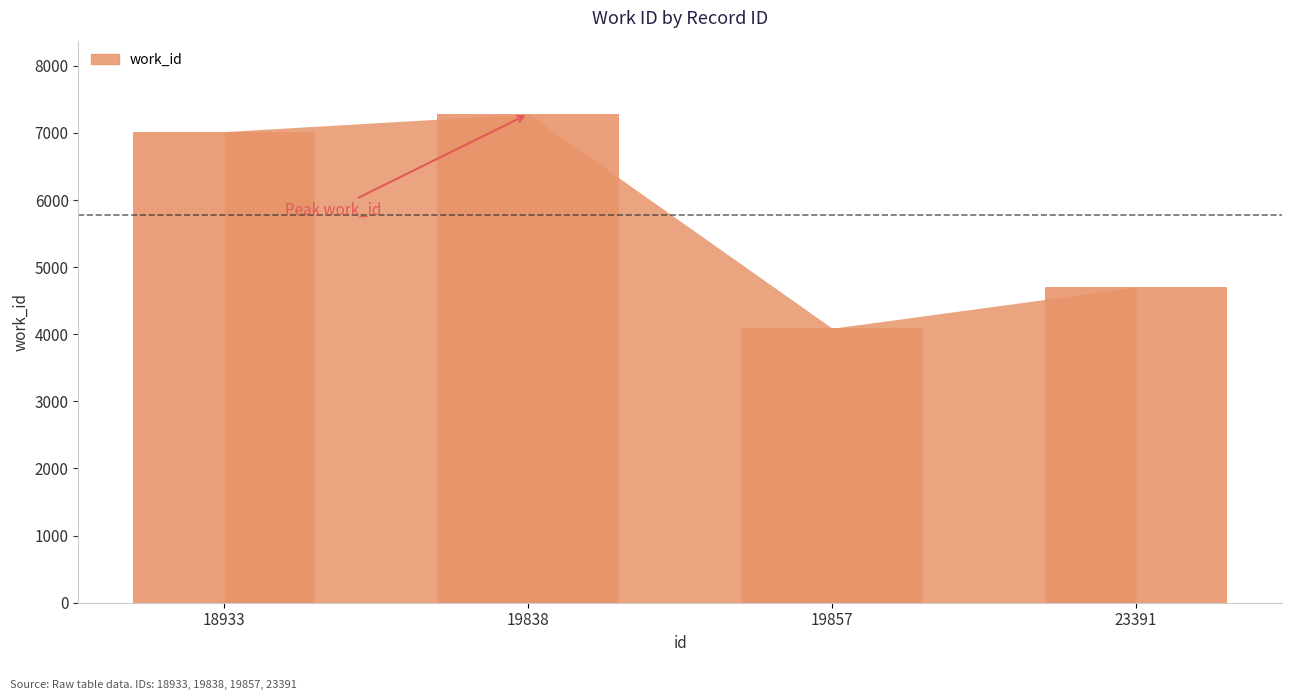

Reading right to left, extract all data points from this chart.

4702	4089	7282	7019